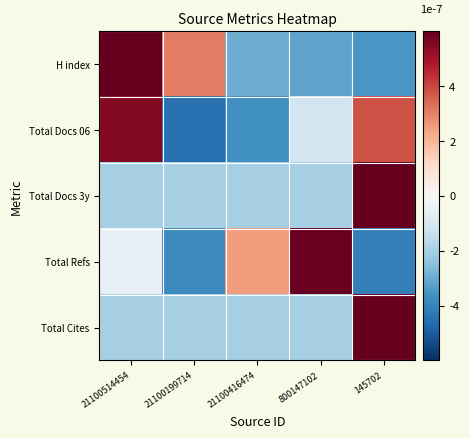

List the series in order of their peak value, lowest first.

Total Docs 06, Total Refs, H index, Total Docs 3y, Total Cites